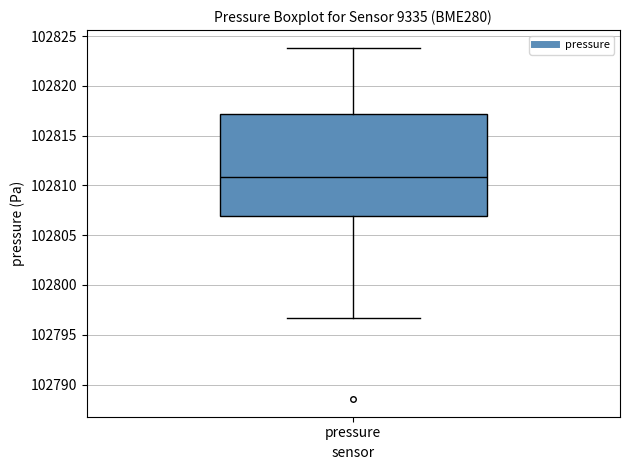

Where does the median line of the box for pressure sit on the y-axis? The values are not printed on the chart, so give them approximately, as read against the axis.

102811.0